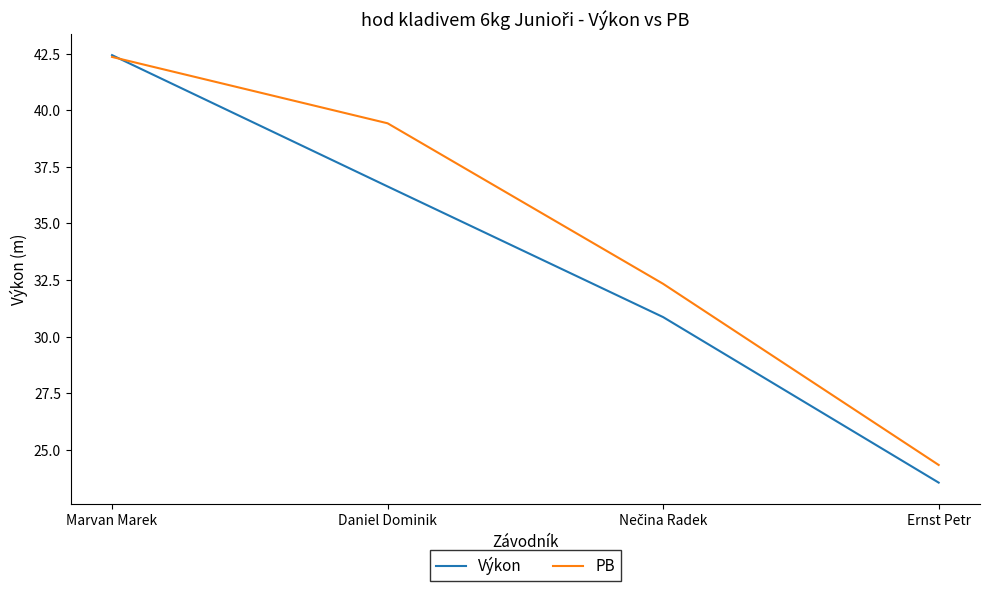

Where does the PB series first go above 39?

Marvan Marek